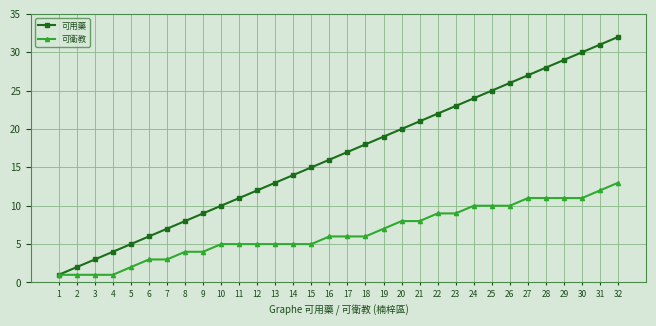

The 可衛教 series shows 1 at 4. True or false?

True